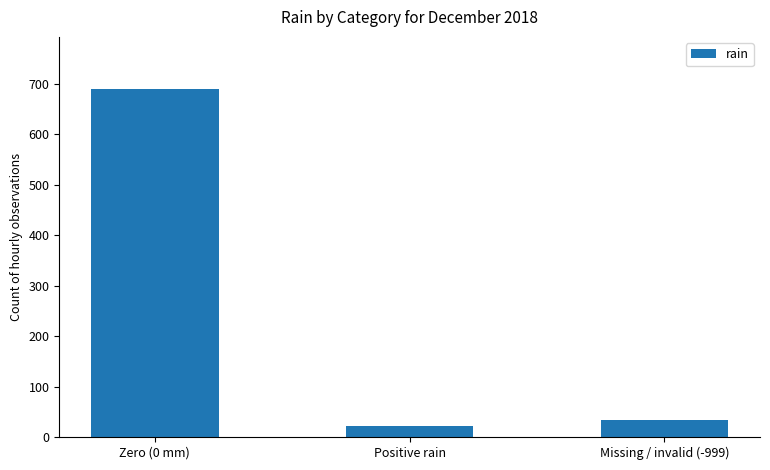

How many bars are there in total?

3